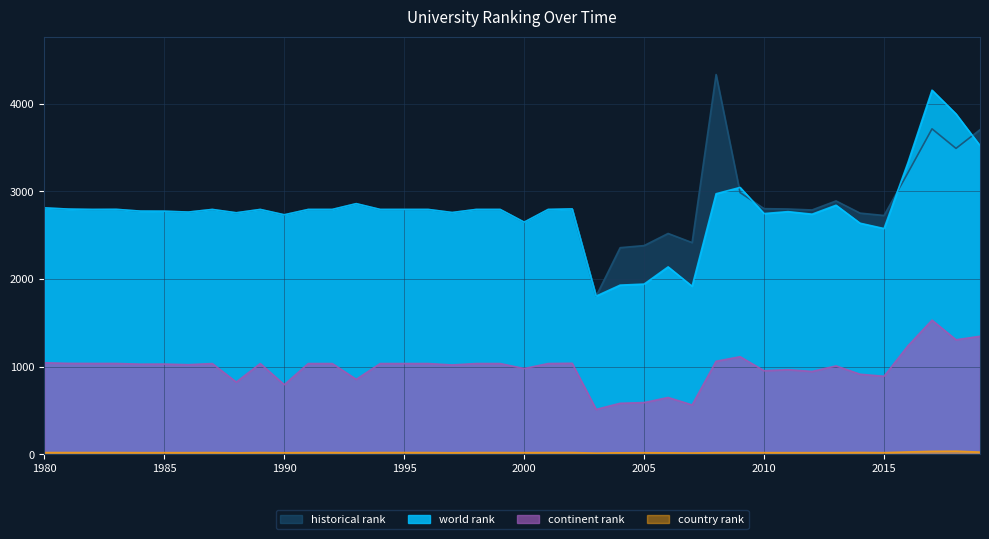

True or false: historical rank and country rank cross at least once.

False